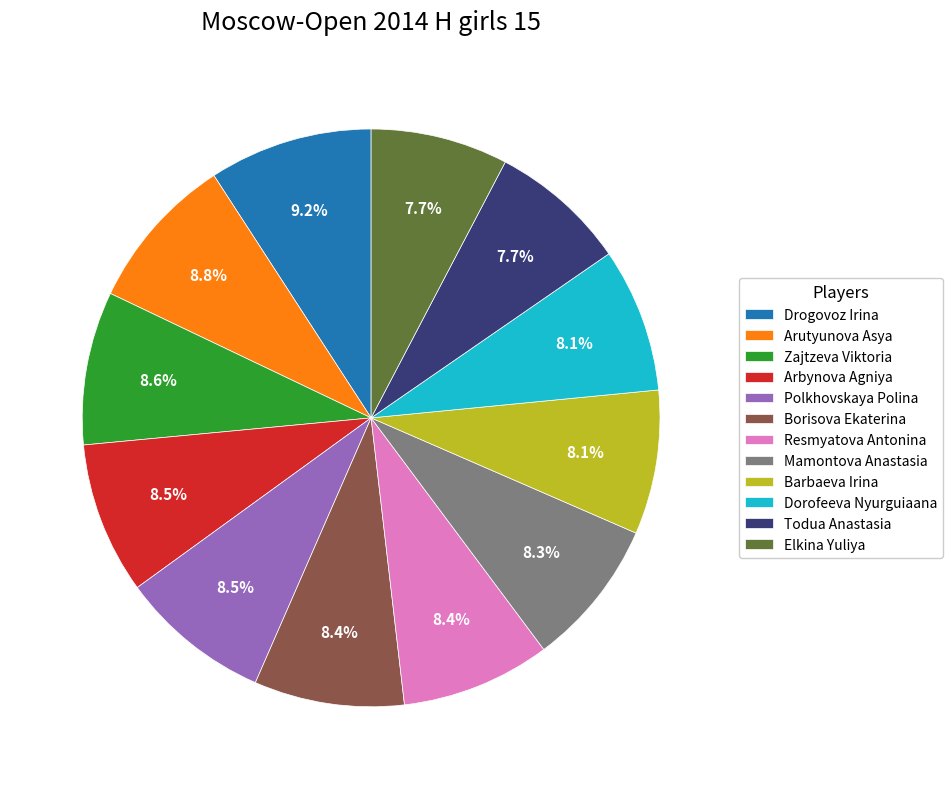

Combined, what portion of the pie is Mamontova Anastasia and Arutyunova Asya?

17.0%